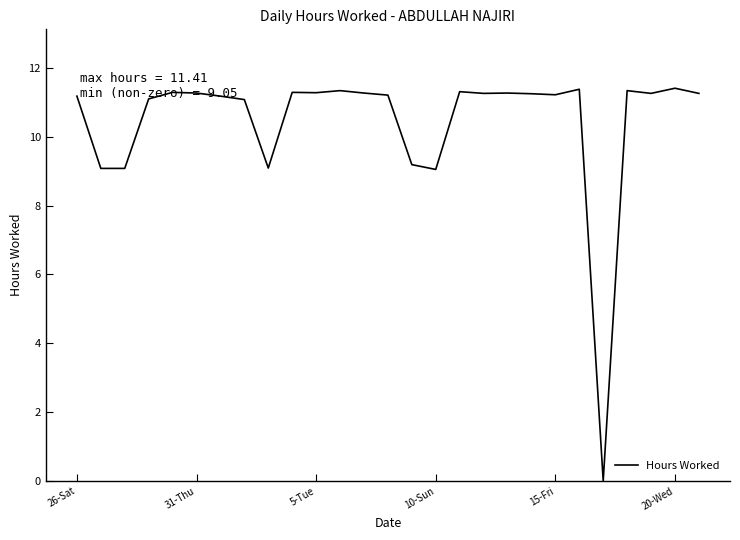

What is the greatest value displayed?

11.4